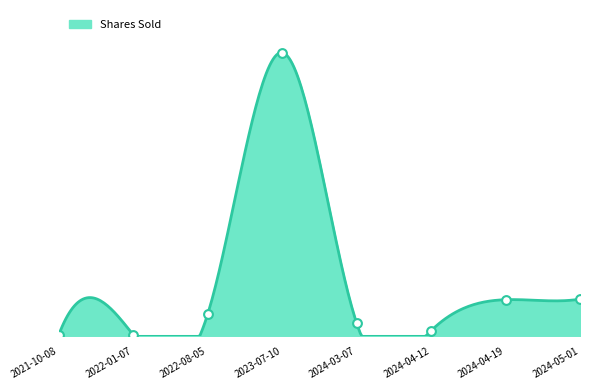

Approximately how many times larger is the value at 2023-07-10 compared to 2024-04-12?

50.6